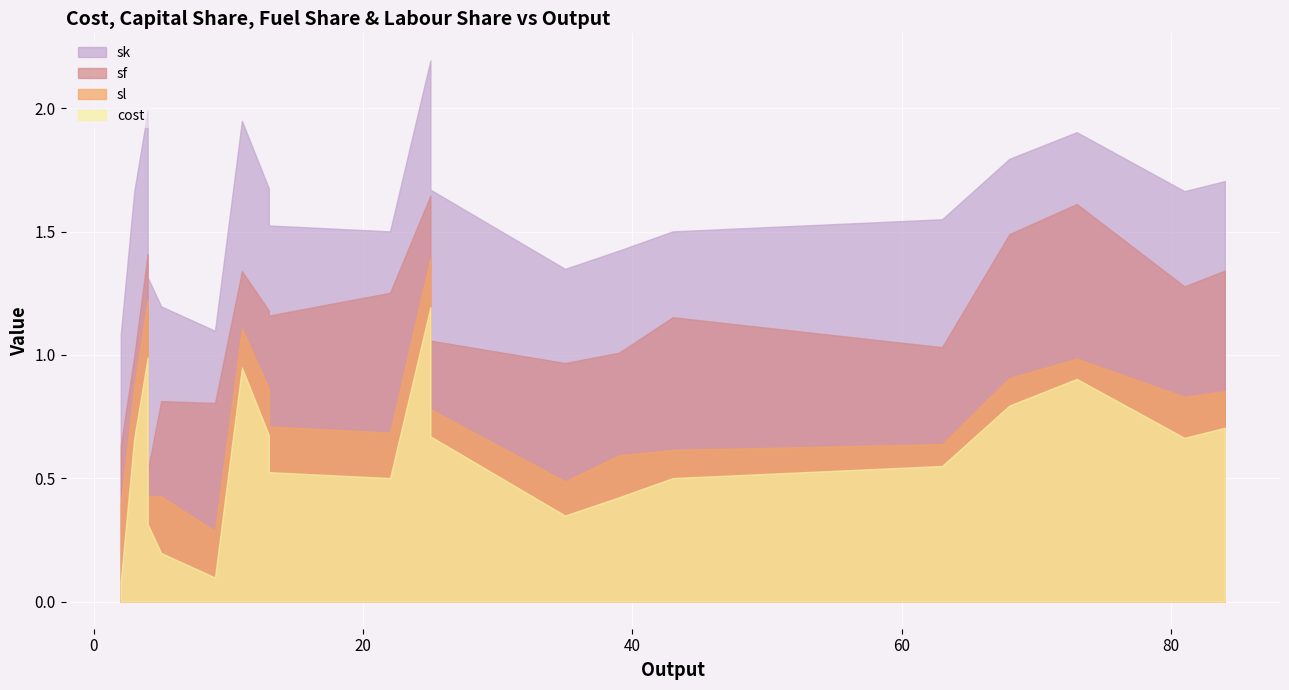

Where is cost nearest to the value 0?

2